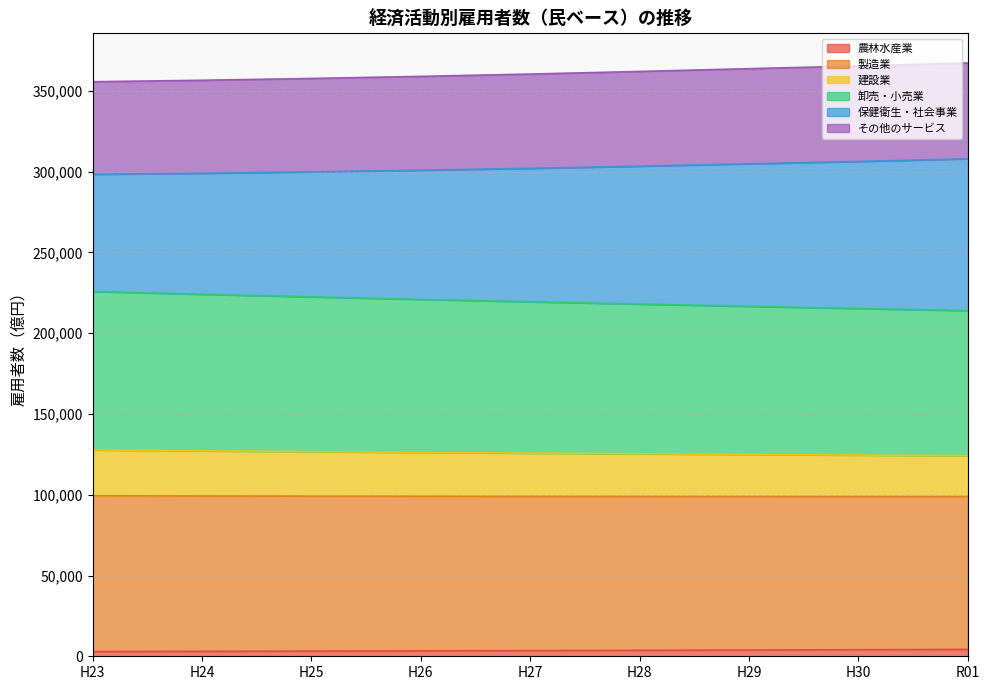

Which has a higher value, H25 or H28?

H28